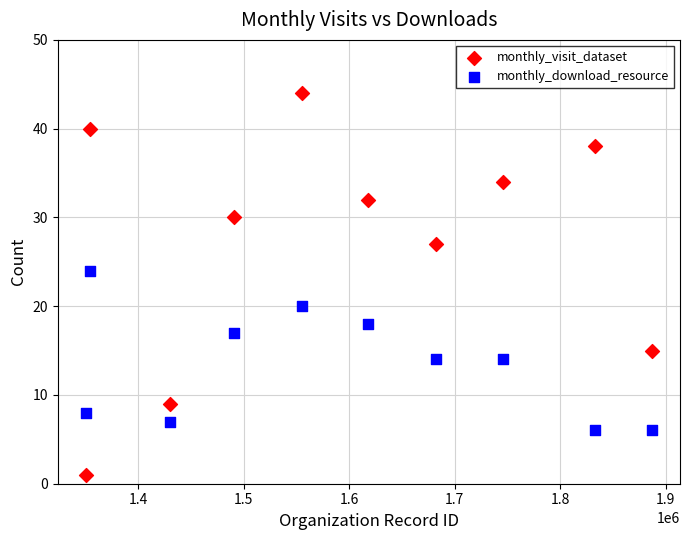

Which series has the largest Y range (max minus min)?

monthly_visit_dataset